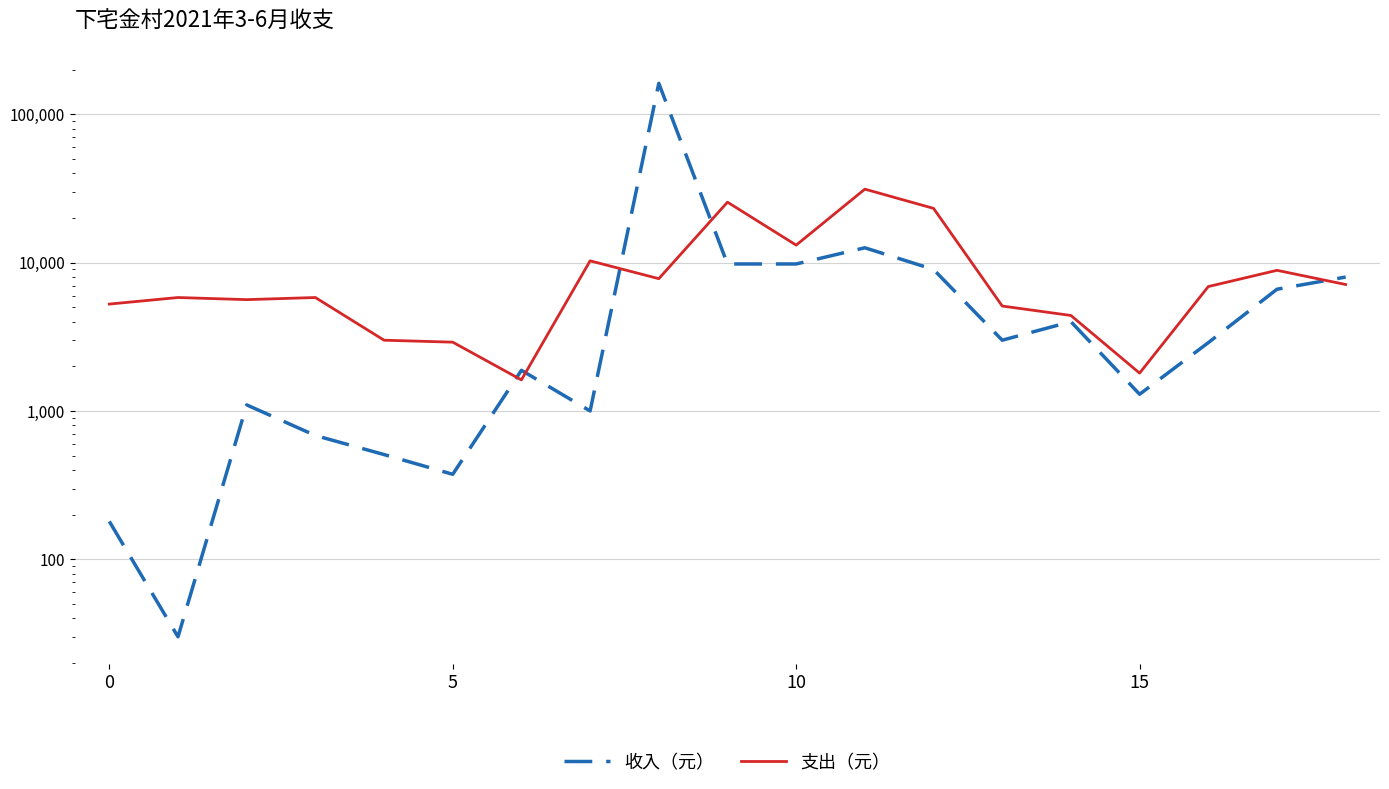

What is the greatest value displayed?

162000.0